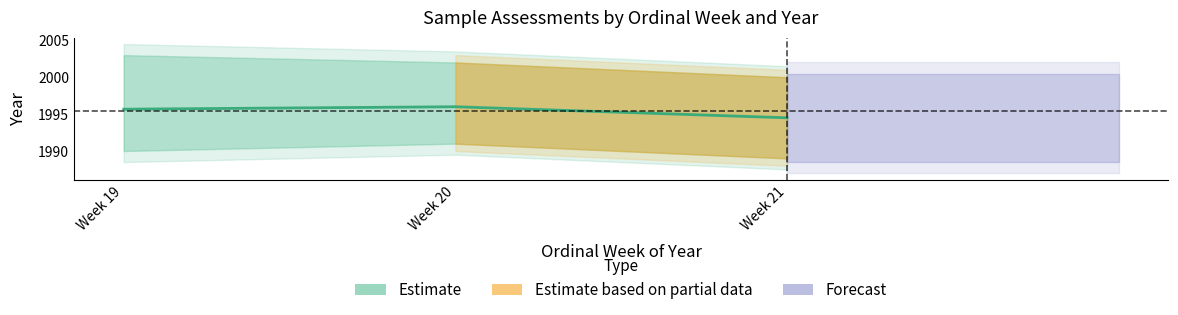

What is the sum of the values at Week 21 and Week 20?

3990.5